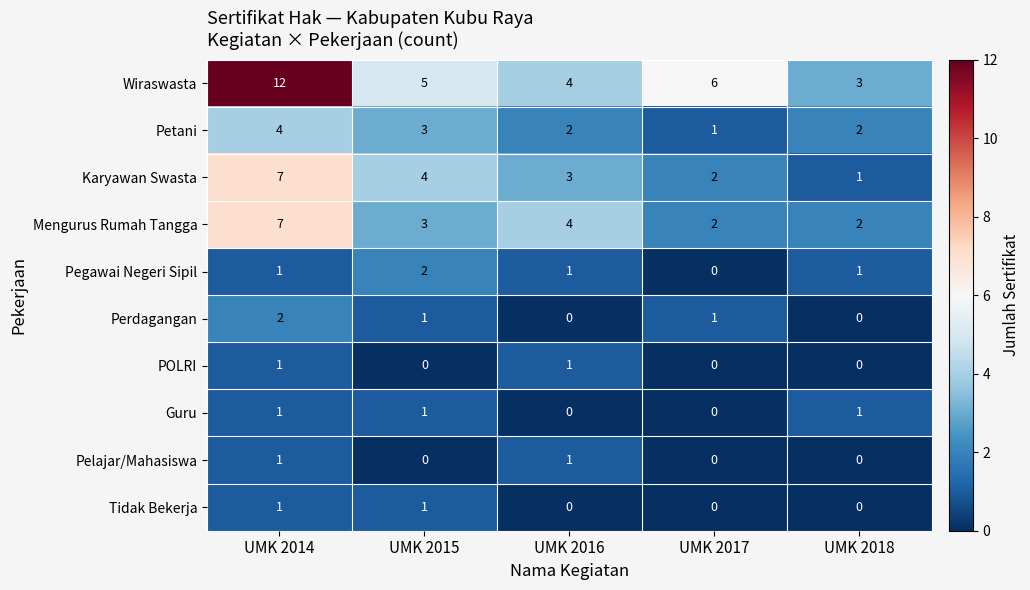

Which series has the widest spread of values?

Wiraswasta